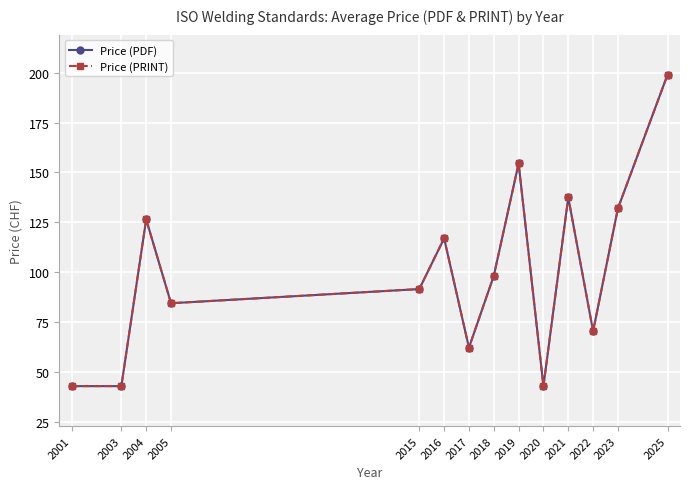

Is it true that Price (PDF) equals 57.4 at 2003?

False